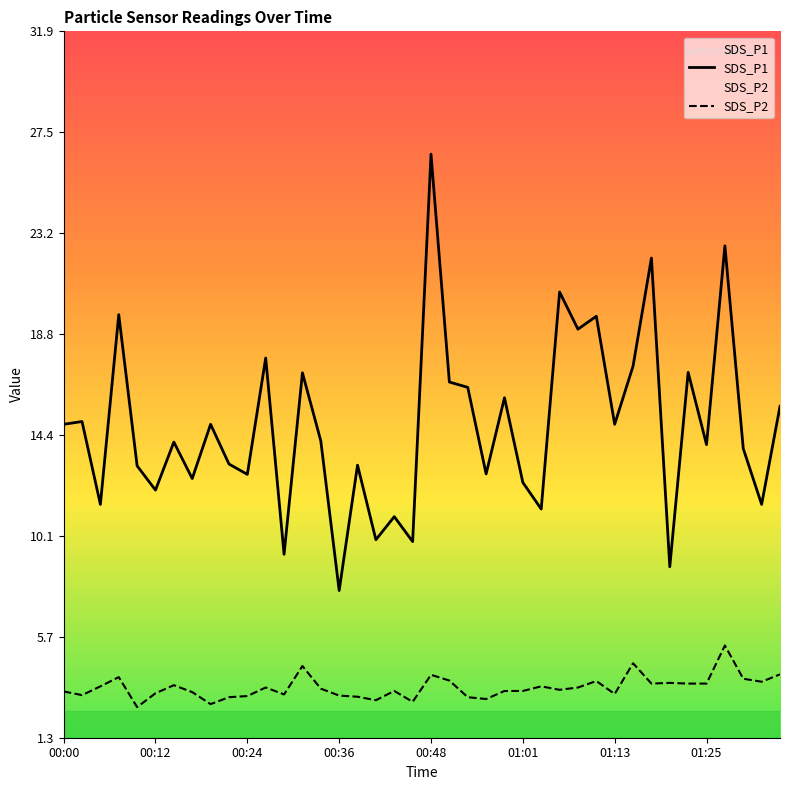

Rank the series by their average value, from lowest to highest.

SDS_P2, SDS_P1